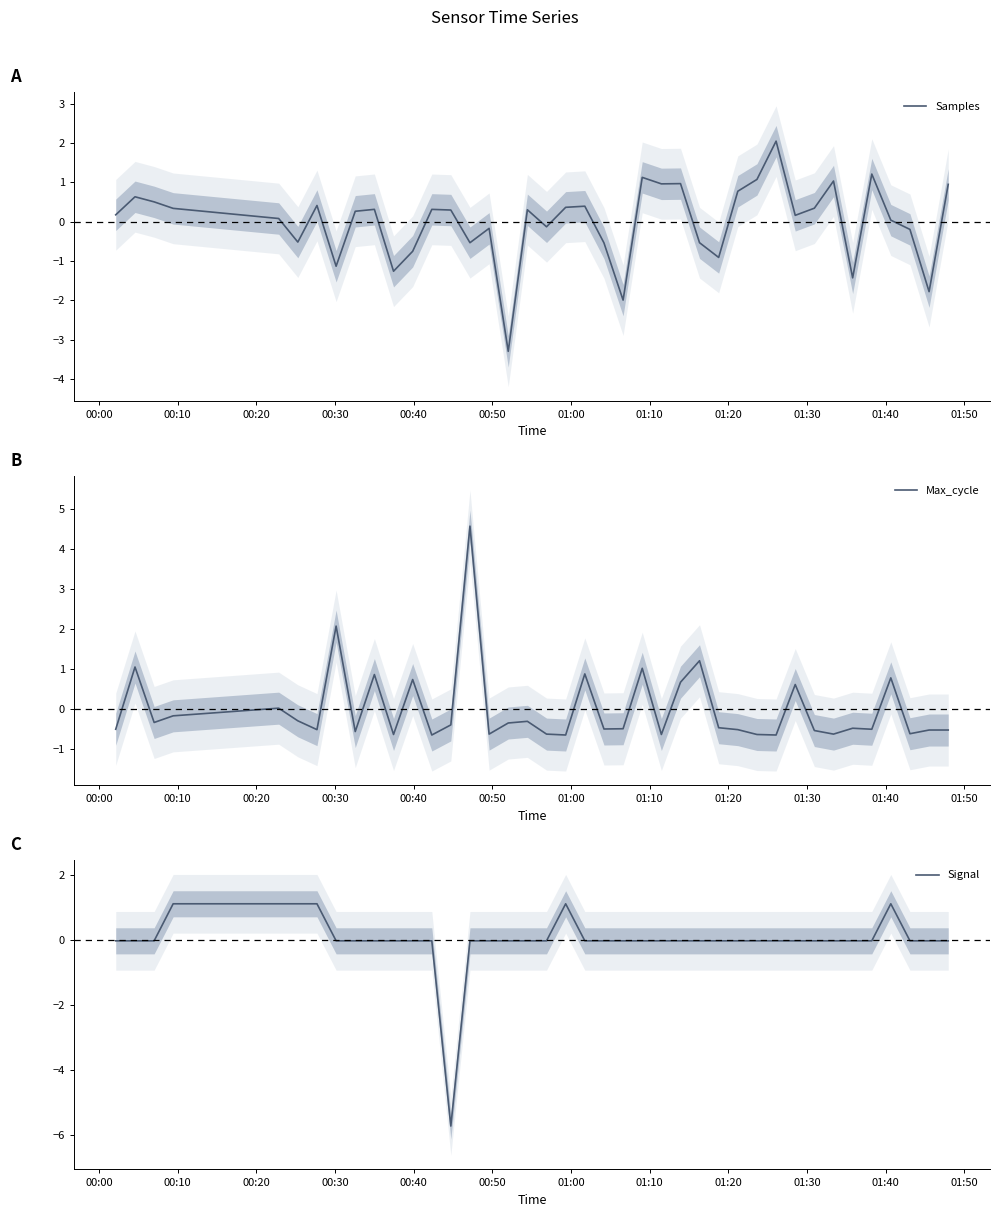

How many times do Max_cycle and Samples cross each other?

24